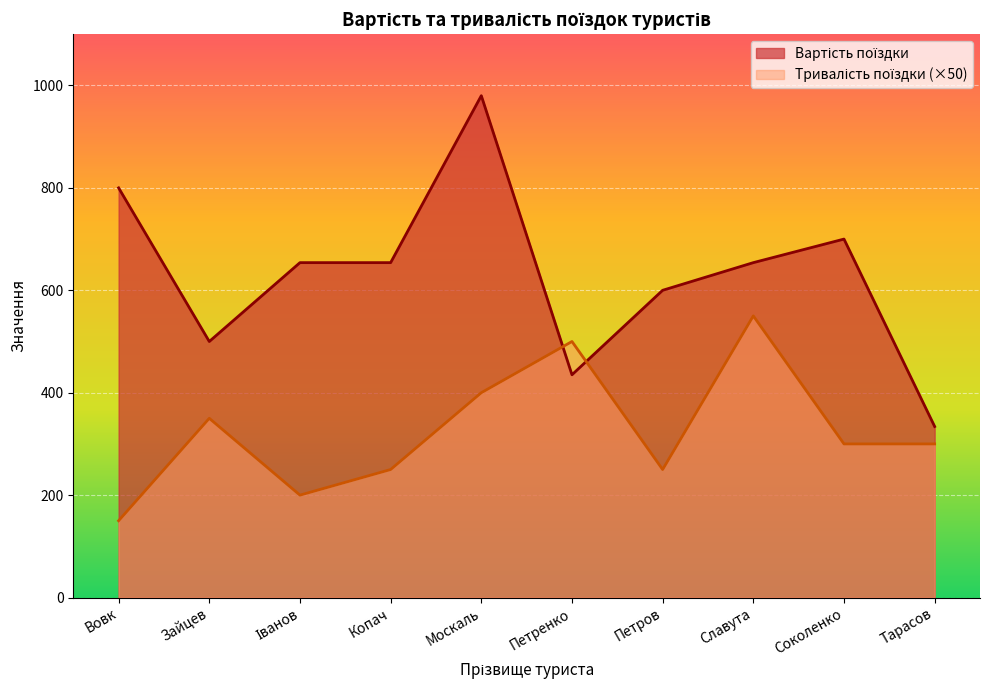

Is the value of Вартість поїздки at Зайцев greater than the value of Тривалість поїздки в днях at Славута?

No